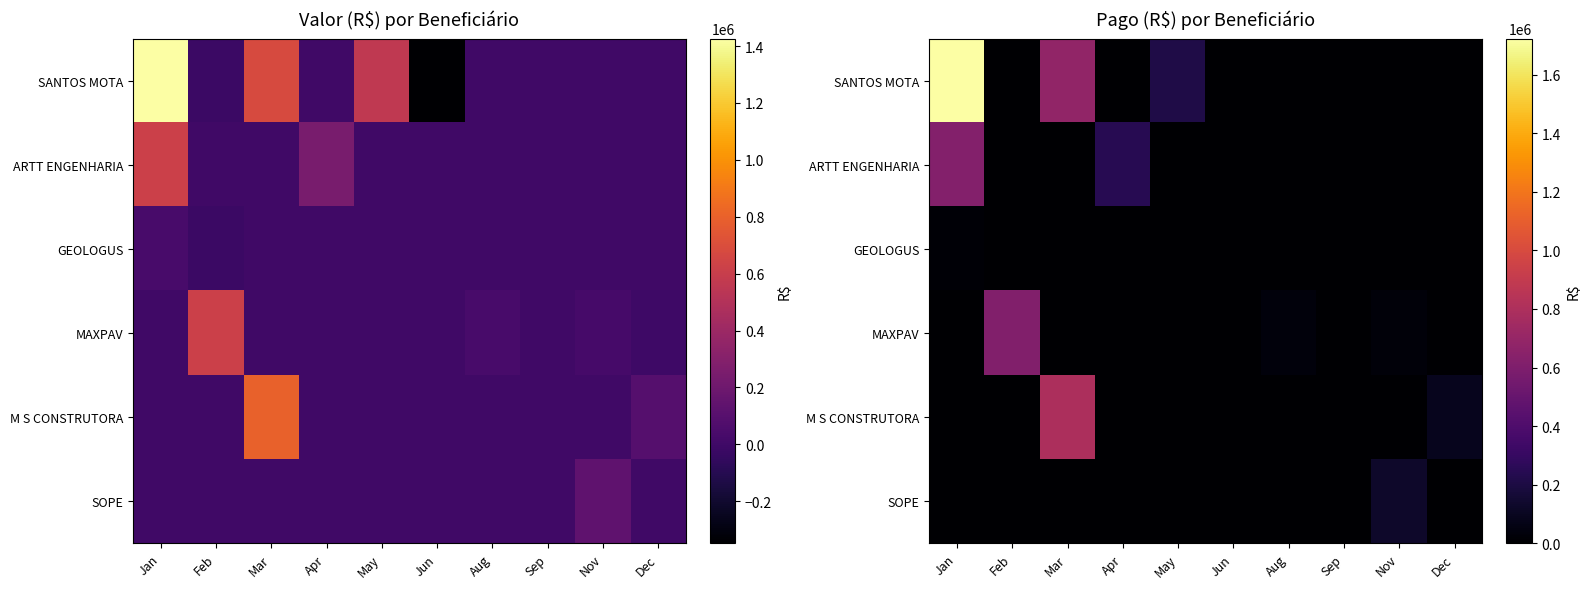

What is the spread (max minus min) of values at Feb?

618868.7